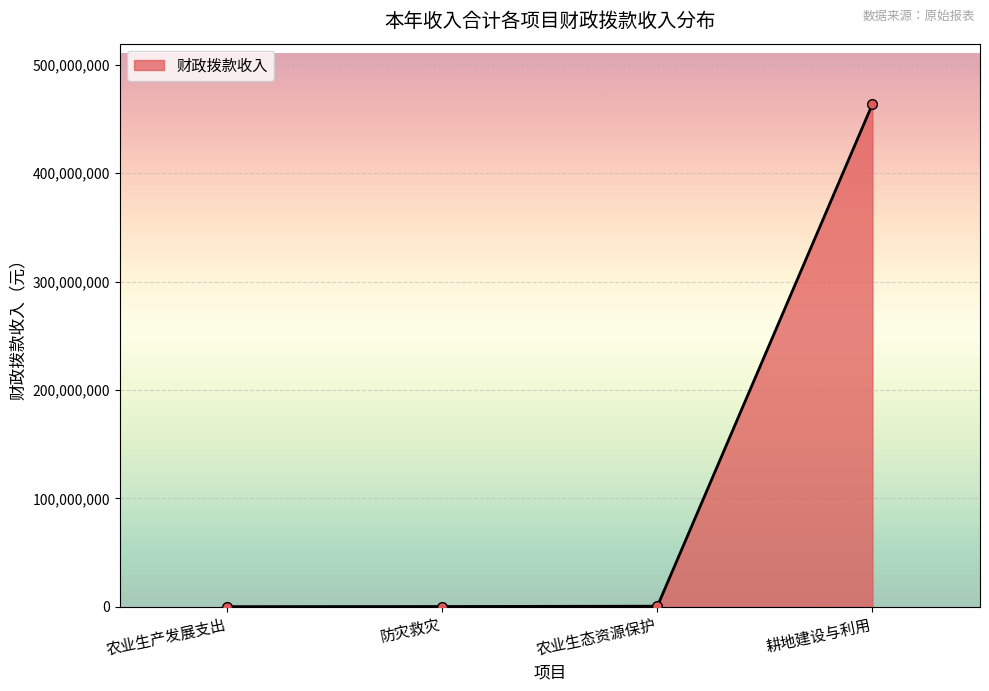

Does the chart display data point markers on the line(s)?

Yes